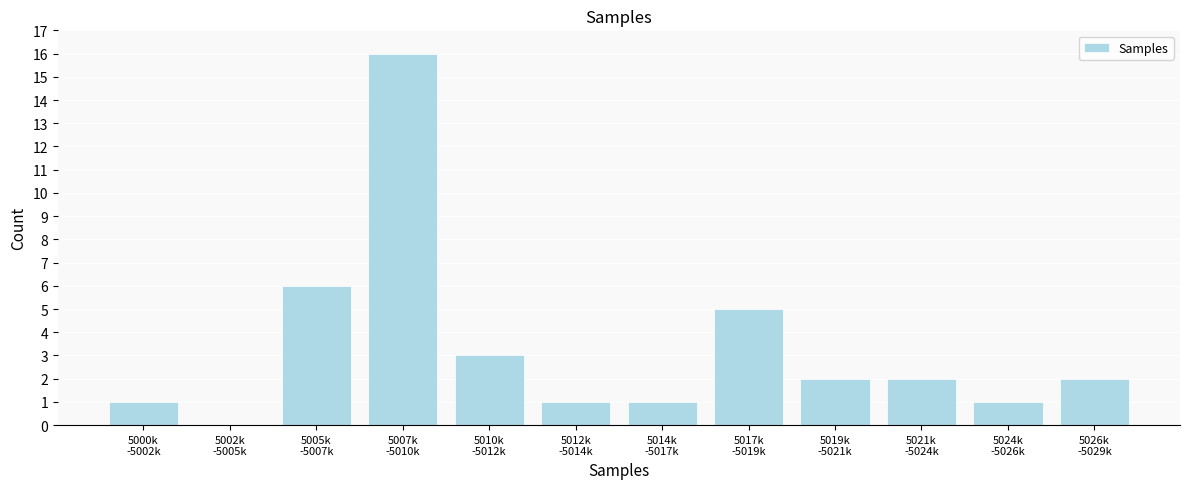

What is the greatest value displayed?

16